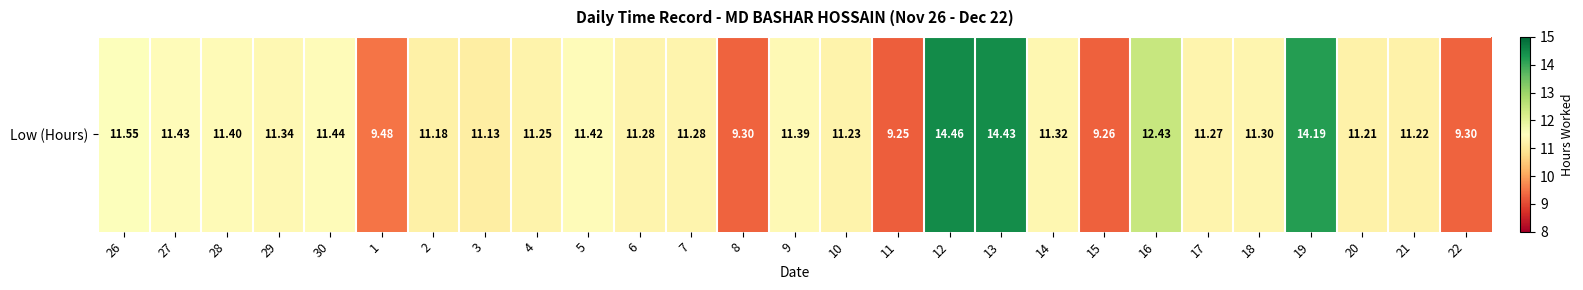

Which label corresponds to the largest value in the chart?

12